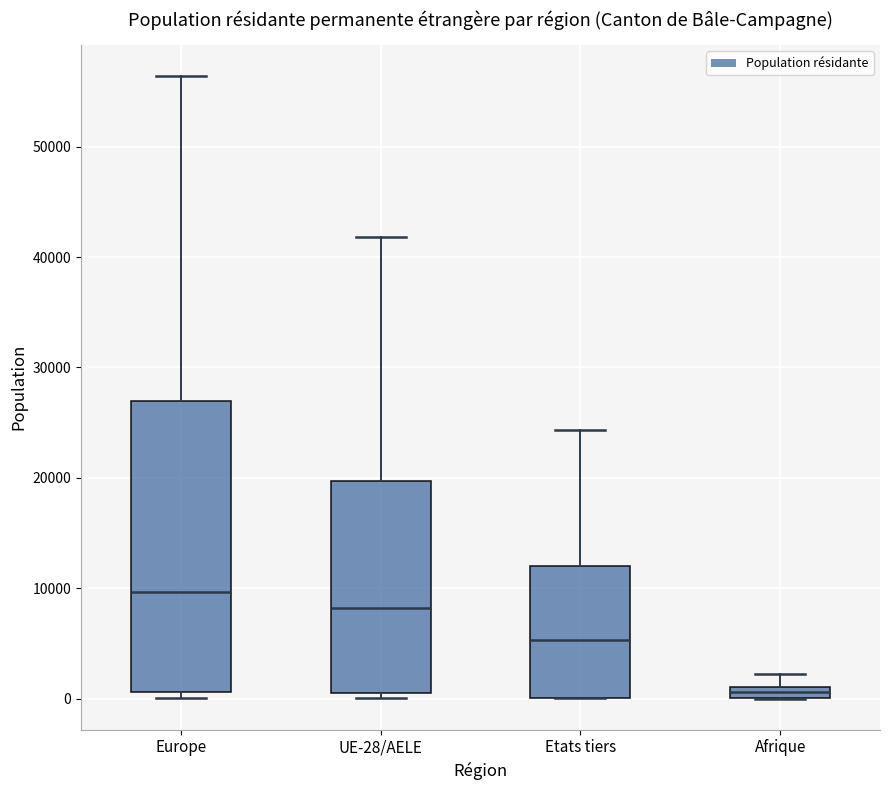

Where is the lower edge of the box for Afrique on the y-axis? The values are not printed on the chart, so give them approximately, as read against the axis.

0